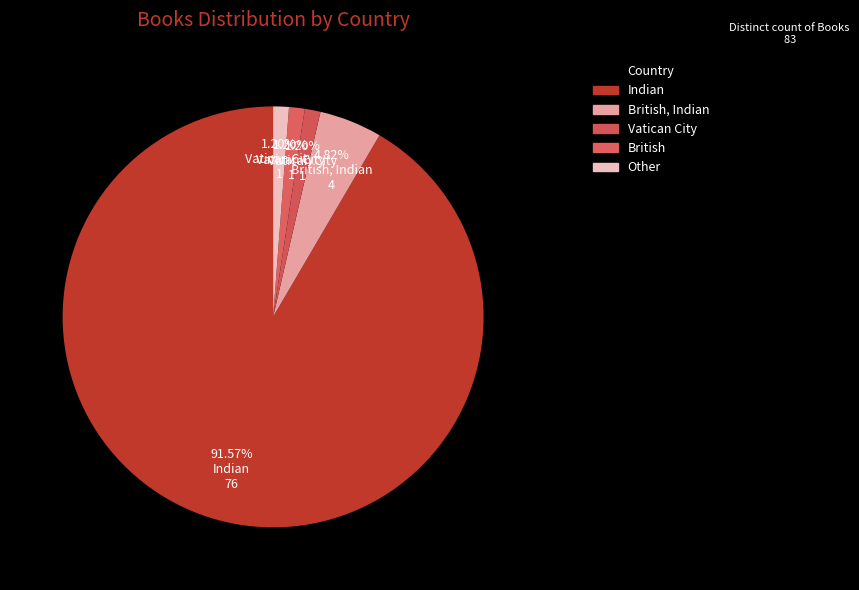

Which slice is the largest?

Indian